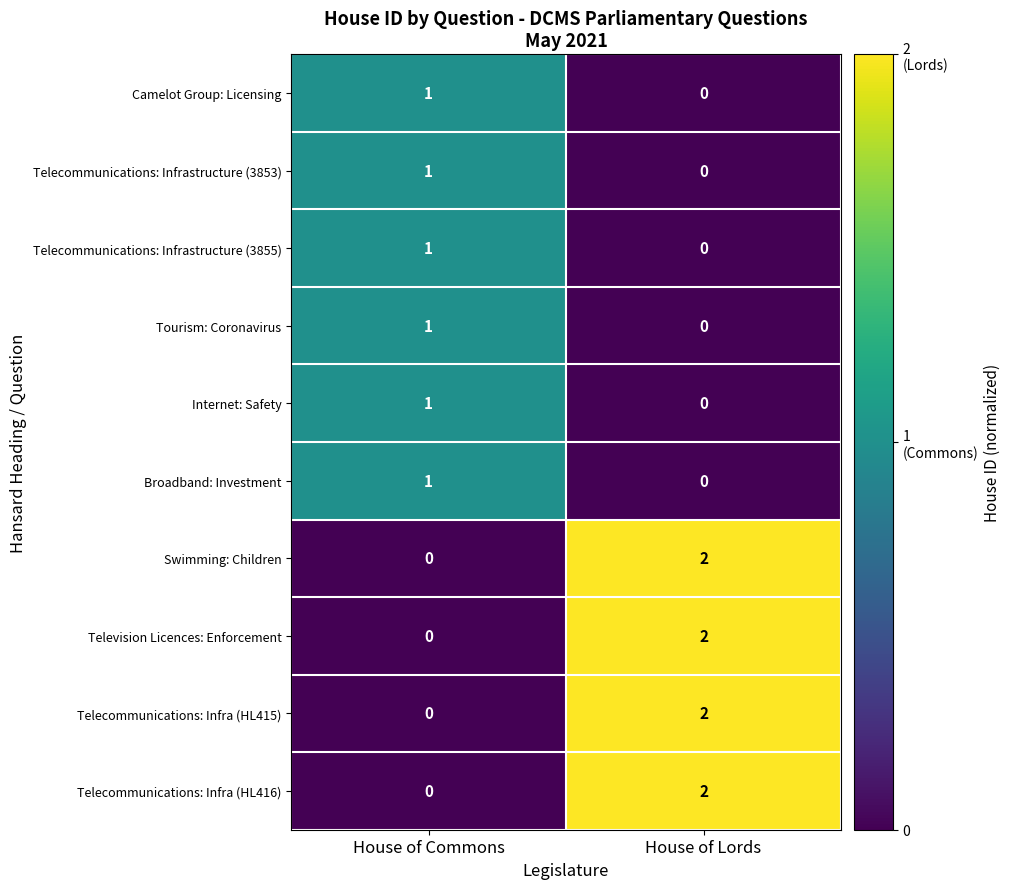

At which category does the chart reach its peak across all series?

House of Lords